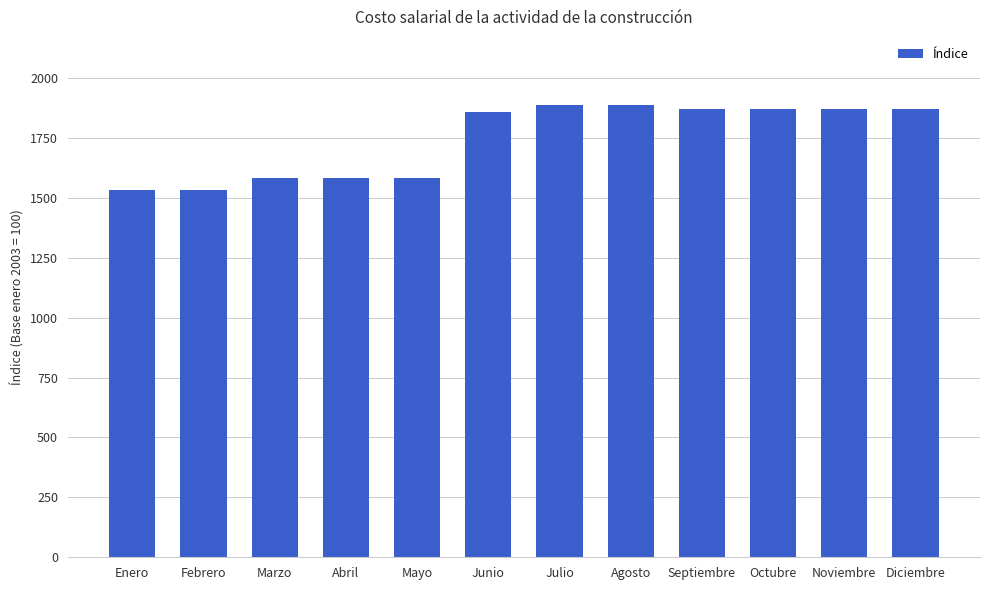

How many series are shown in this chart?

1